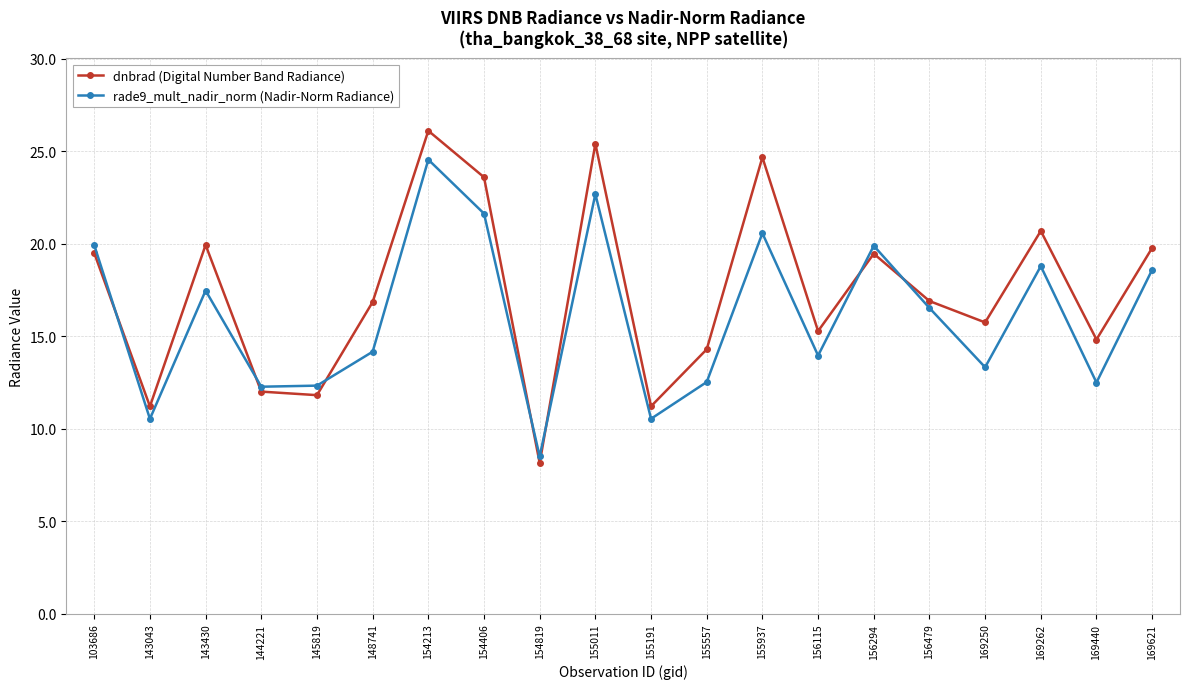

How many interior local peaks does the dnbrad (Digital Number Band Radiance) series have?

6